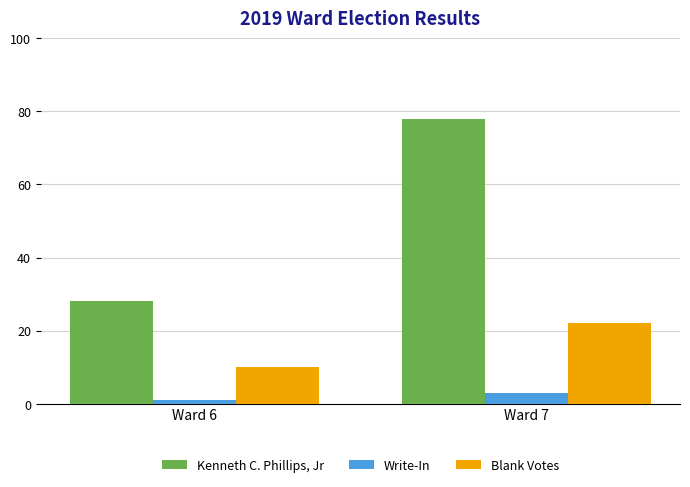

Which series has the largest total across all categories?

Kenneth C. Phillips, Jr